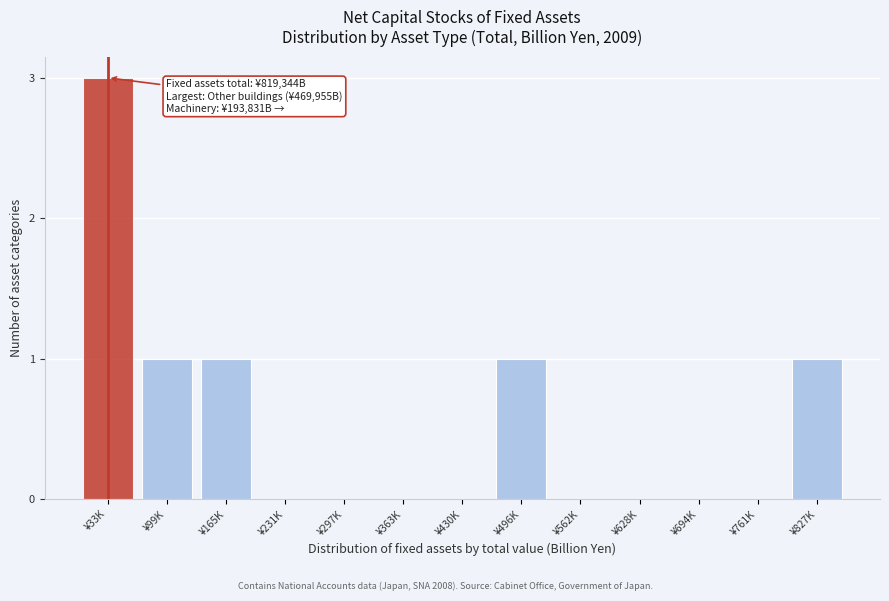

Reading left to right, transcribe all the data shown in this chart.

¥33K=3	¥99K=1	¥165K=1	¥231K=0	¥297K=0	¥363K=0	¥430K=0	¥496K=1	¥562K=0	¥628K=0	¥694K=0	¥761K=0	¥827K=1